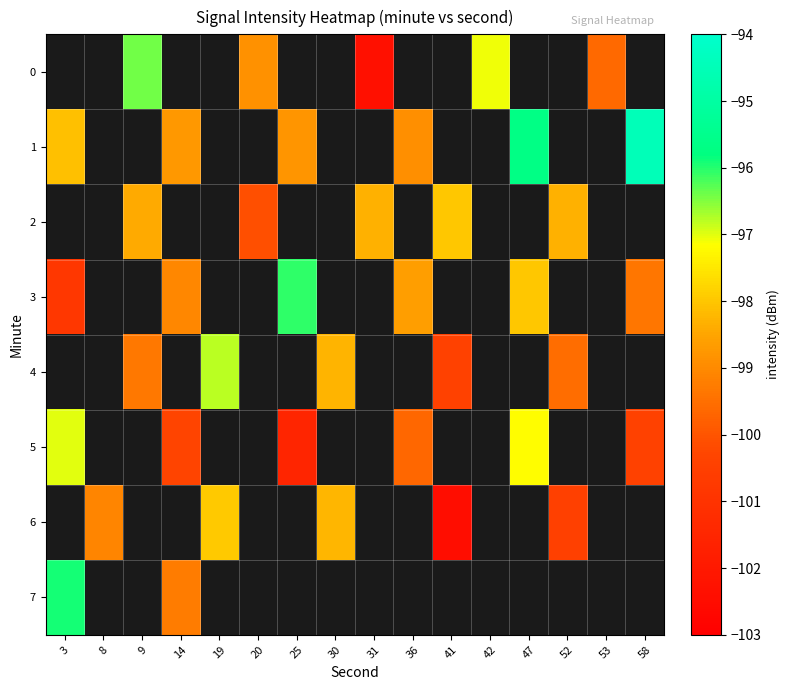

True or false: row_3 has a value of -99.1 at 14.

True